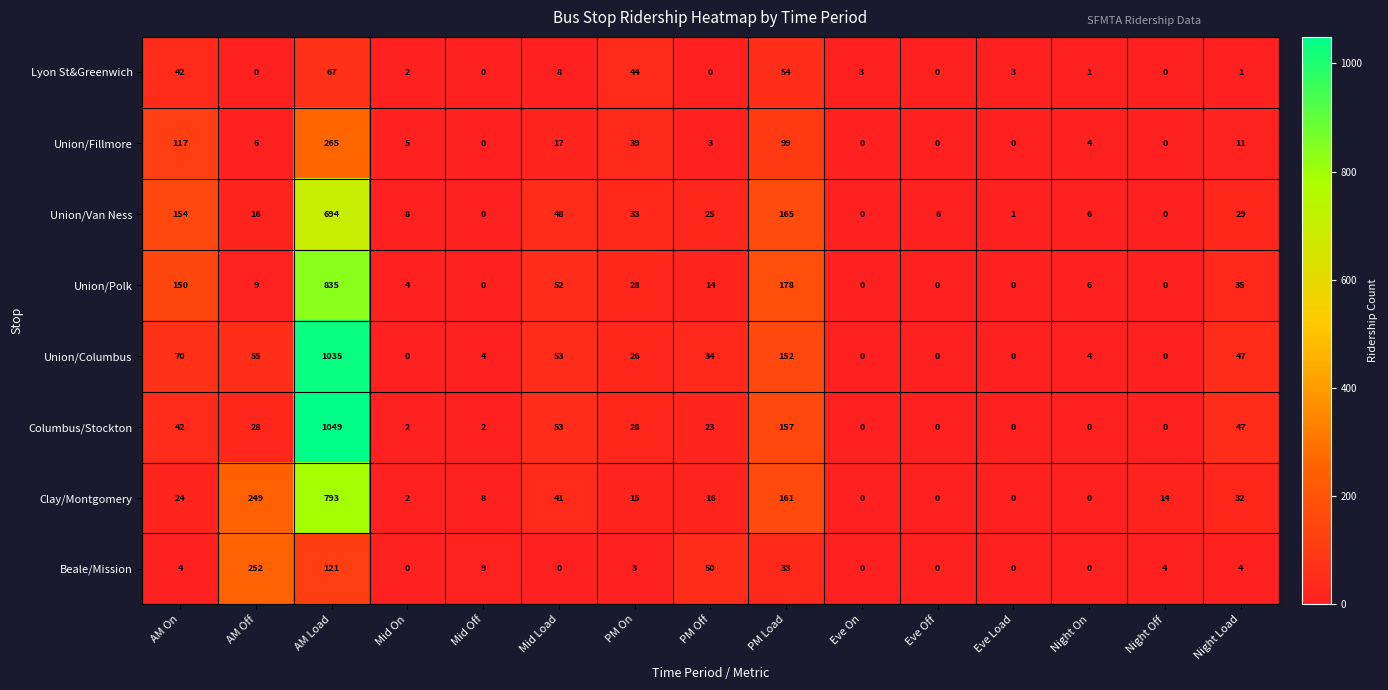

What is the sum of all Beale/Mission values?

480